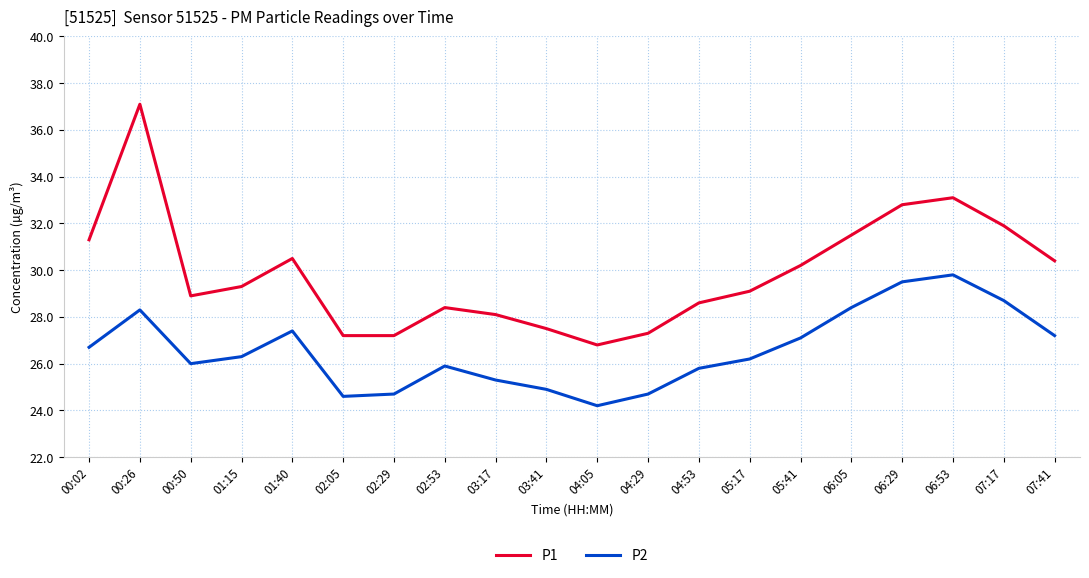

What is the difference between the P1 values at 04:53 and 04:05?

1.8